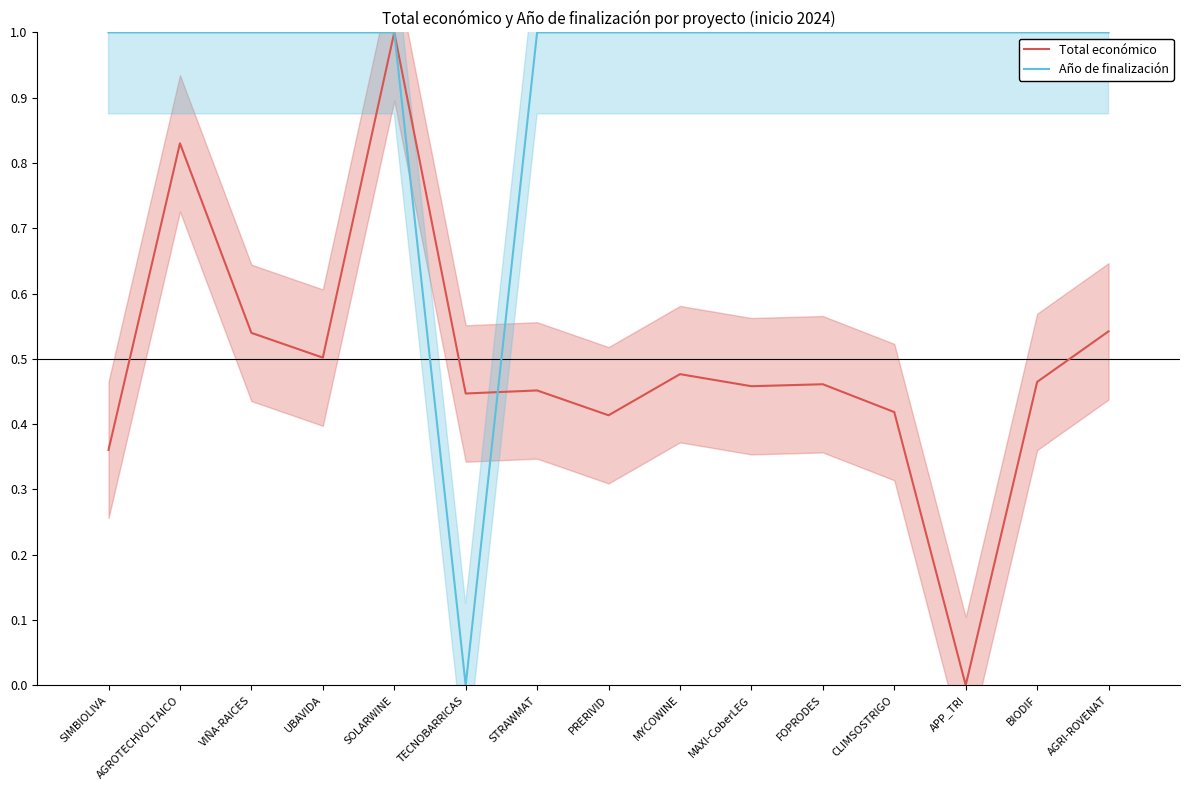

The Año de finalización series shows 0.5 at FOPRODES. True or false?

False